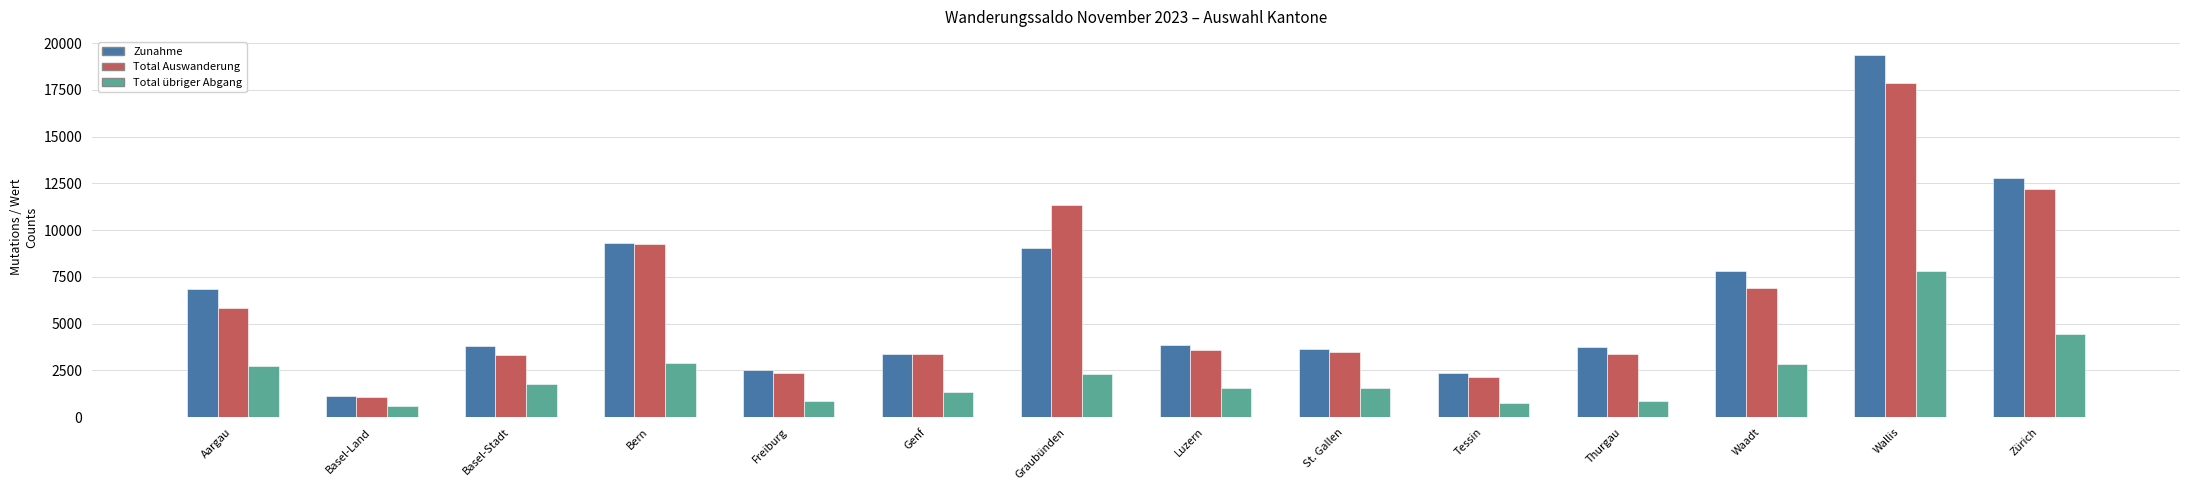

Which series changed the most between Genf and Waadt?

Zunahme